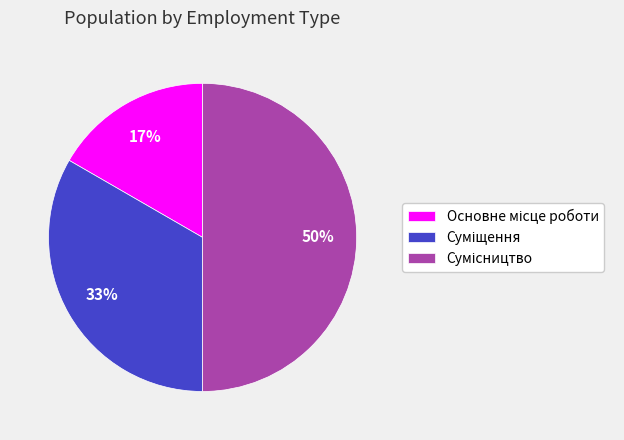

To the nearest percent, what is the difference between the largest and smallest slice percentages?

33%